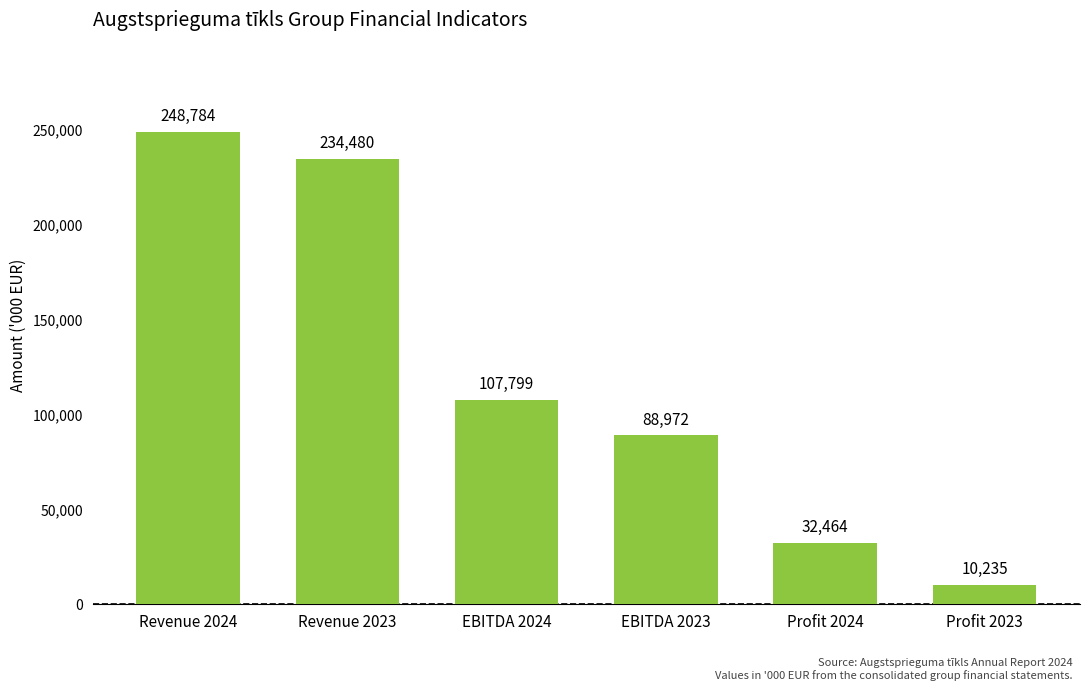

At which label does the data first exceed 107799?

Revenue 2024